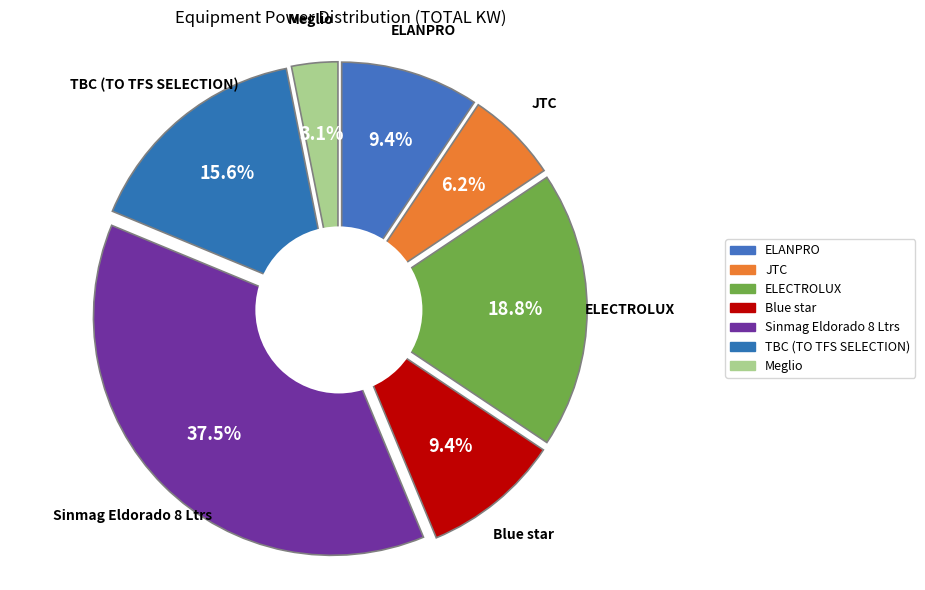

Rank the categories by value from lowest to highest.

Meglio, JTC, ELANPRO, Blue star, TBC (TO TFS SELECTION), ELECTROLUX, Sinmag Eldorado 8 Ltrs